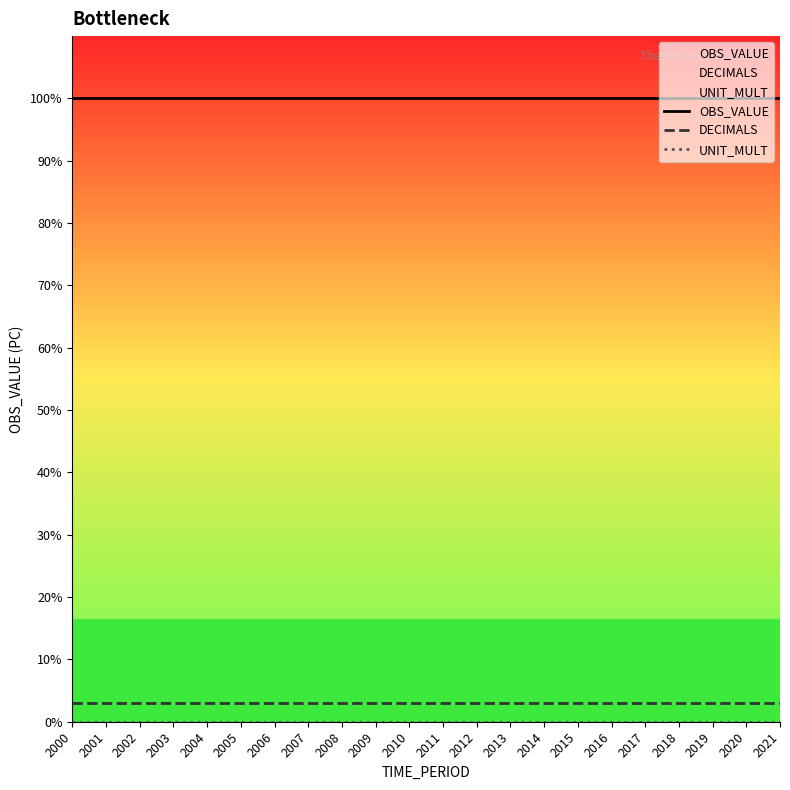

Reading left to right, what are all the values shown in this chart?

OBS_VALUE: 2000=100	2001=100	2002=100	2003=100	2004=100	2005=100	2006=100	2007=100	2008=100	2009=100	2010=100	2011=100	2012=100	2013=100	2014=100	2015=100	2016=100	2017=100	2018=100	2019=100	2020=100	2021=100
DECIMALS: 2000=3	2001=3	2002=3	2003=3	2004=3	2005=3	2006=3	2007=3	2008=3	2009=3	2010=3	2011=3	2012=3	2013=3	2014=3	2015=3	2016=3	2017=3	2018=3	2019=3	2020=3	2021=3
UNIT_MULT: 2000=0	2001=0	2002=0	2003=0	2004=0	2005=0	2006=0	2007=0	2008=0	2009=0	2010=0	2011=0	2012=0	2013=0	2014=0	2015=0	2016=0	2017=0	2018=0	2019=0	2020=0	2021=0